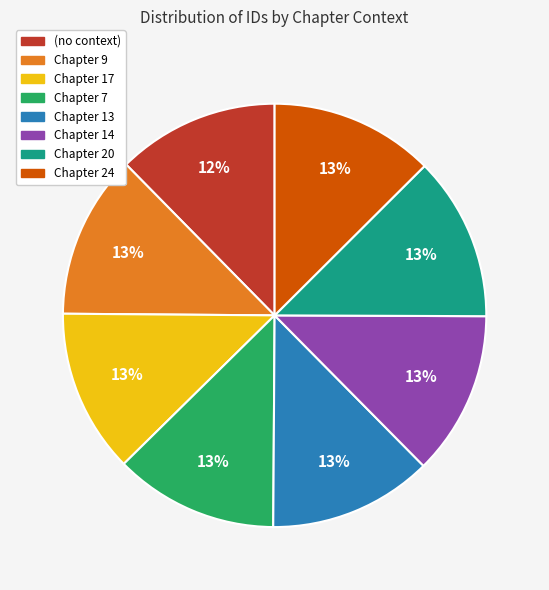

Is it true that Chapter 20 is 6% of the pie?

False